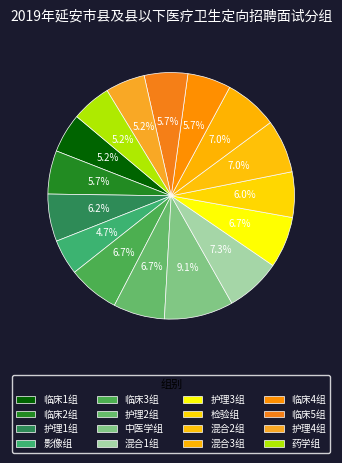

Which has a higher value, 临床5组 or 影像组?

临床5组